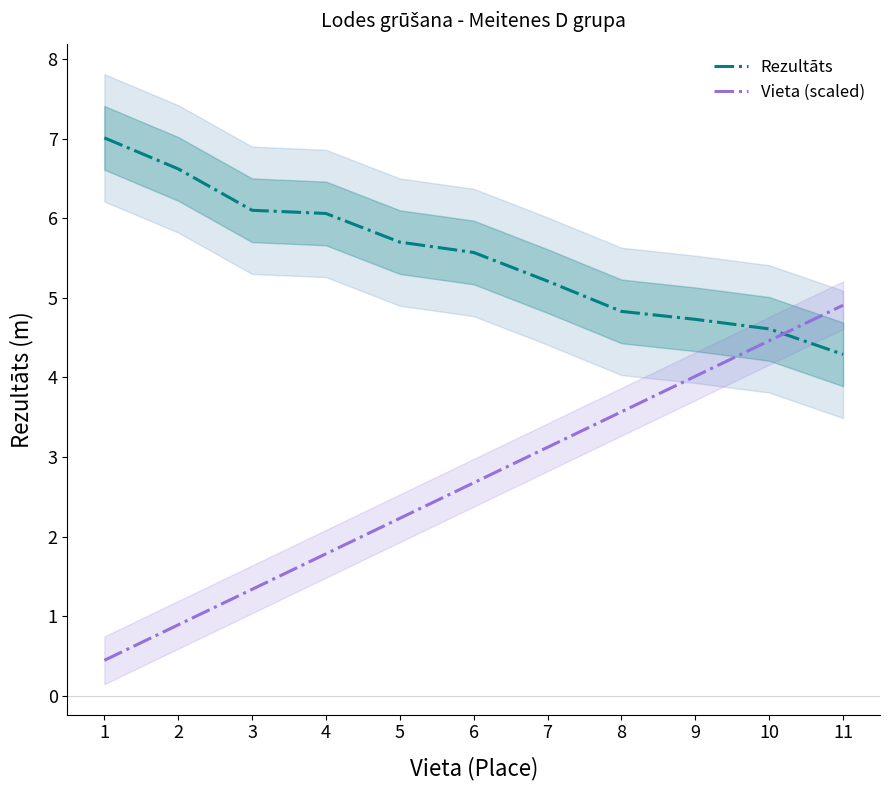

How many data points does each series have?

11